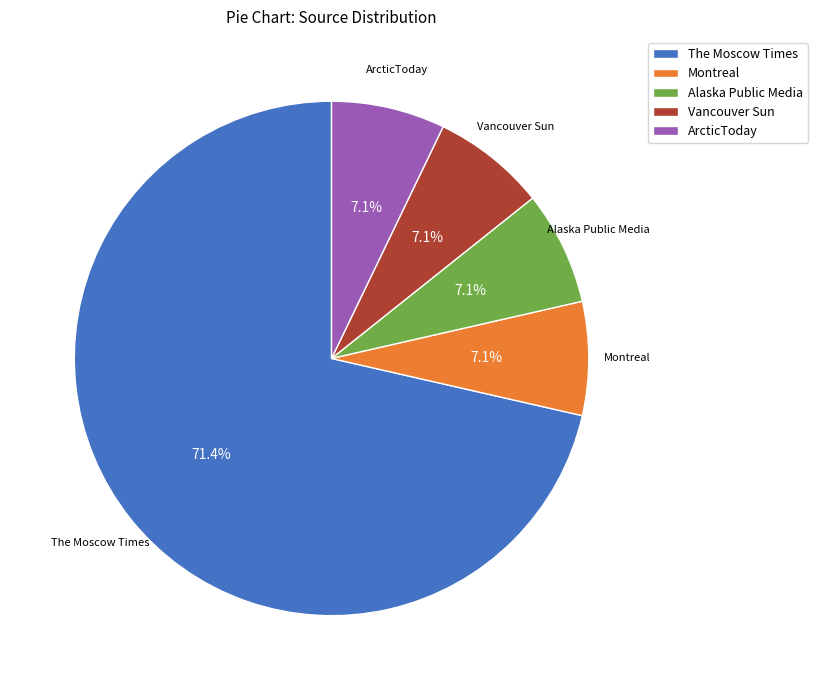

What is the largest slice in the pie chart?

The Moscow Times